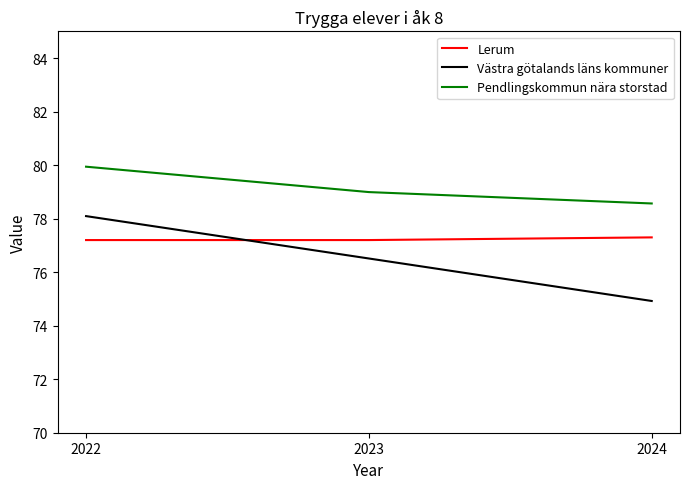

At which category is the sum across all series the highest?

2022